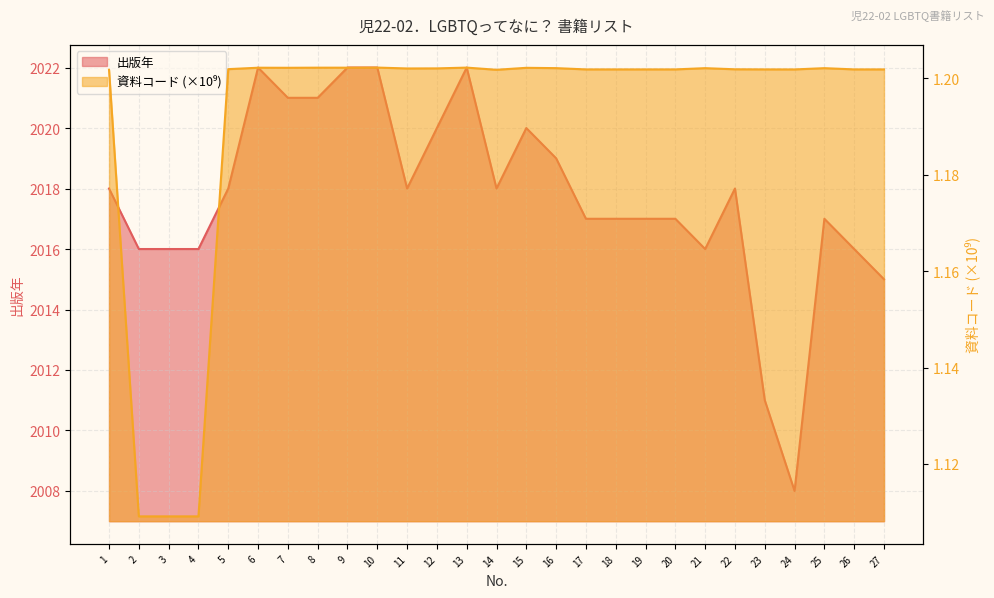

List the series in order of their peak value, highest first.

出版年, 資料コード